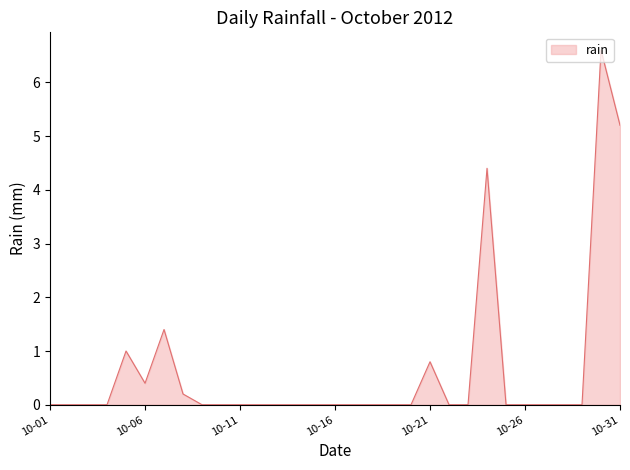

How many series are shown in this chart?

1